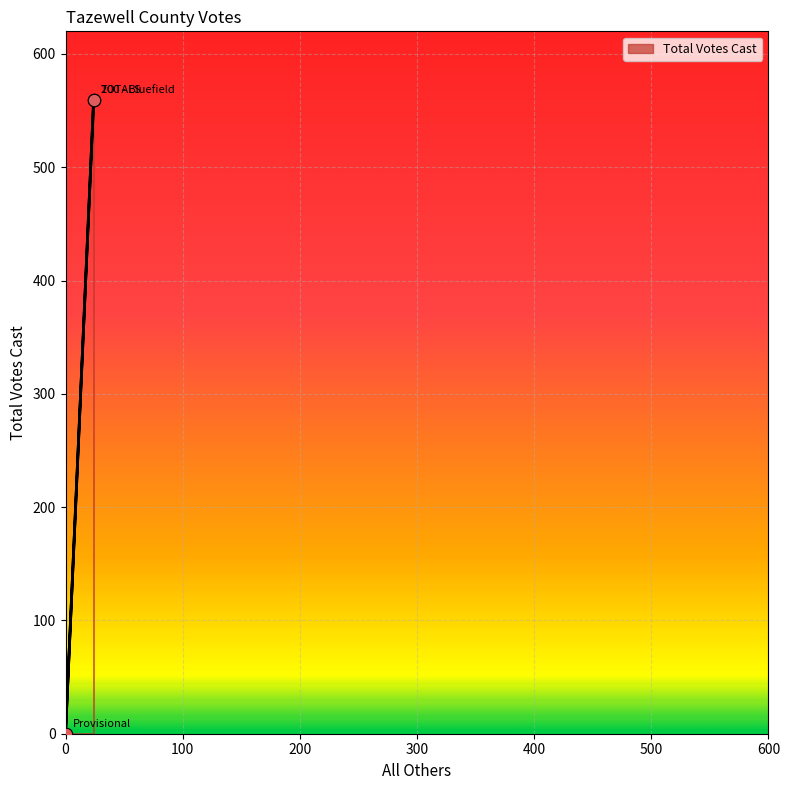

Approximately how many times larger is the value at 200 - Bluefield compared to TOTALS?

1.0